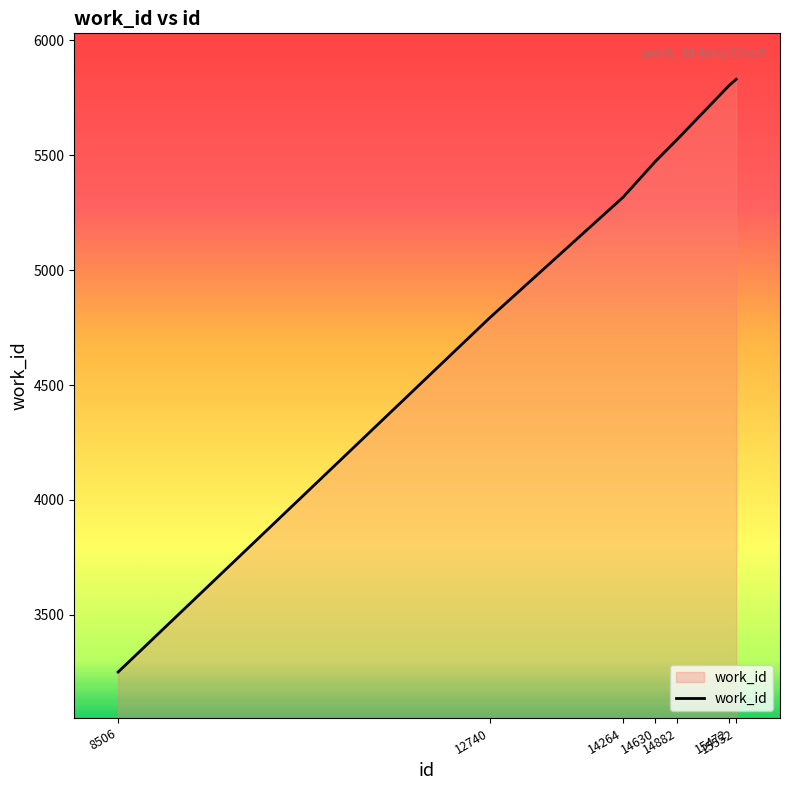

What is the difference between the maximum and second lowest values?

1039